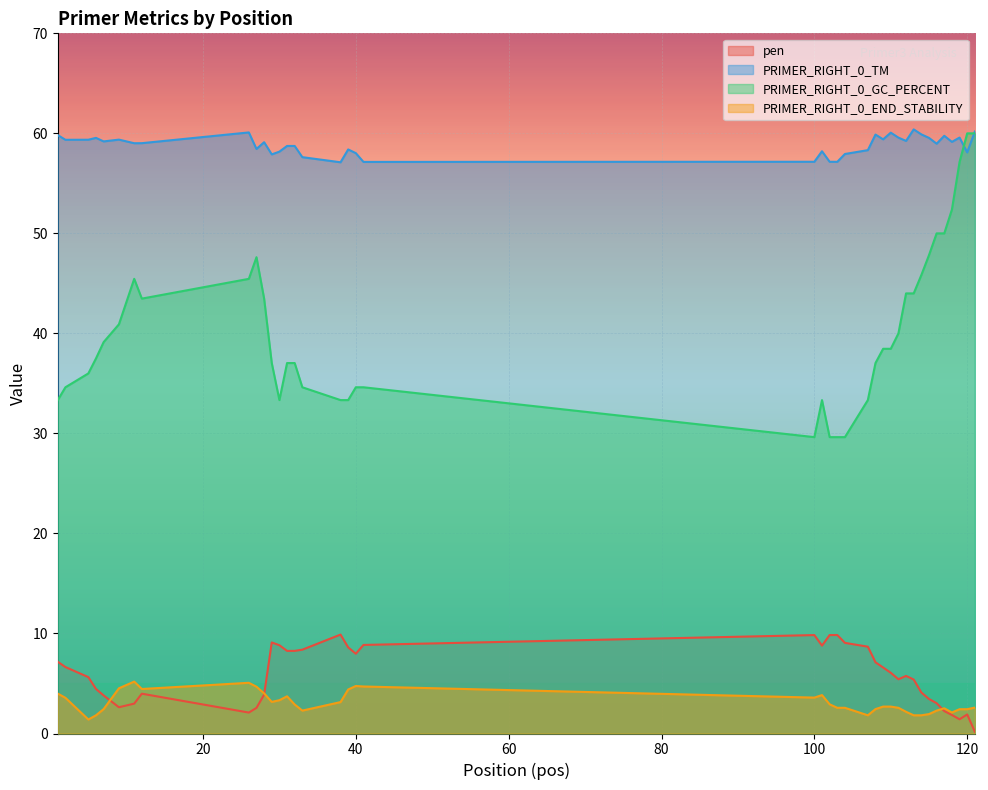

In pen, how many points are lower than both neighbors (excluding endpoints)?

7